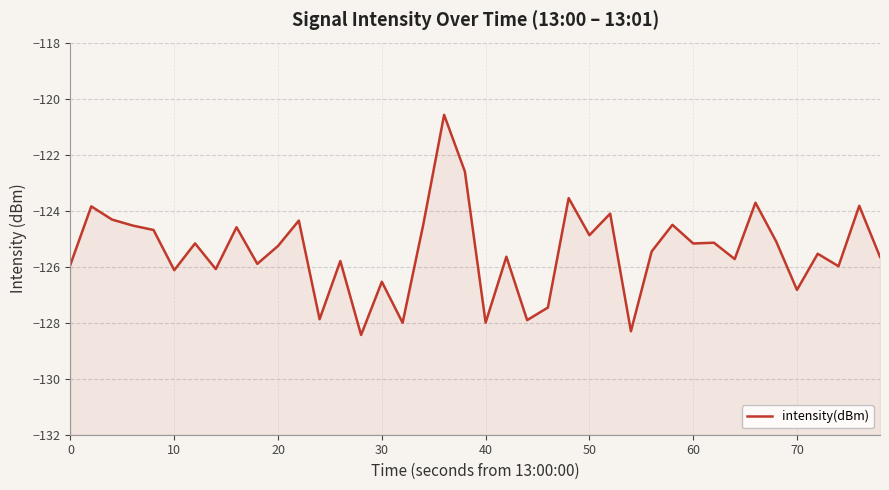

How many interior local valleys (lower than both neighbors) does the data have?

14